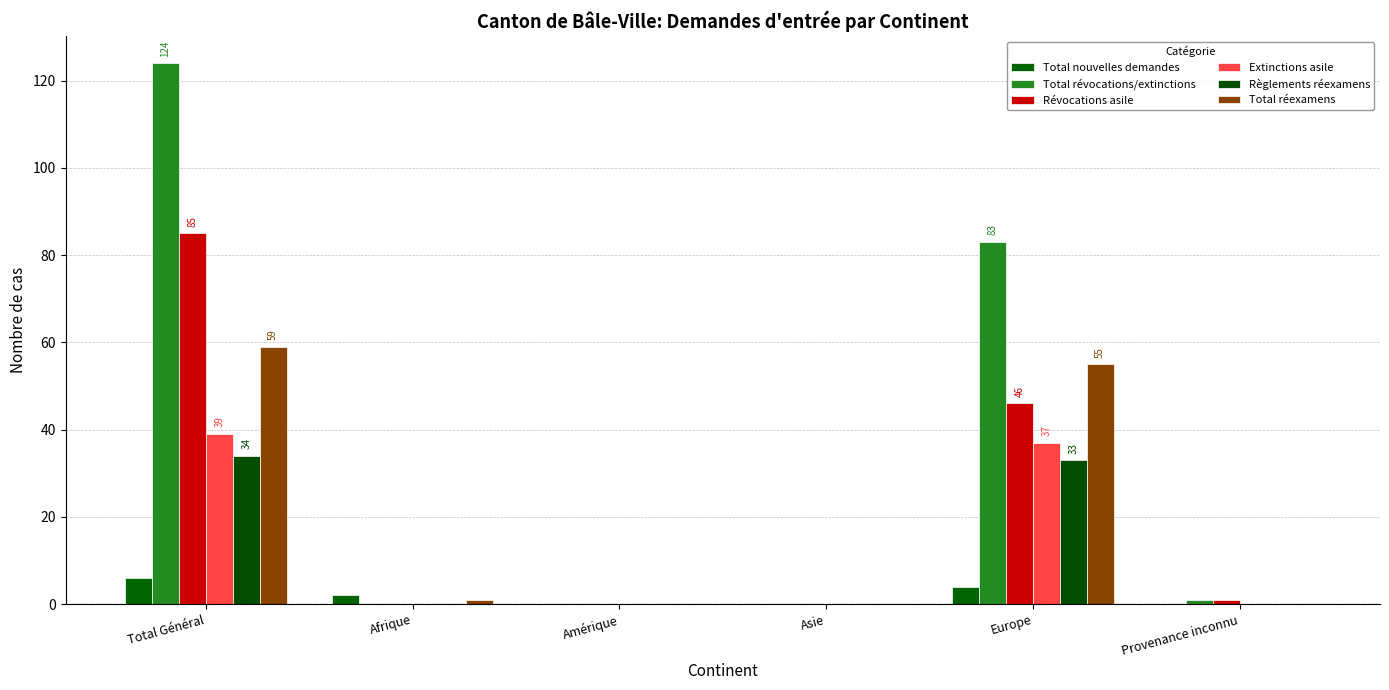

The value of Règlements réexamens at Total Général is 34. True or false?

True